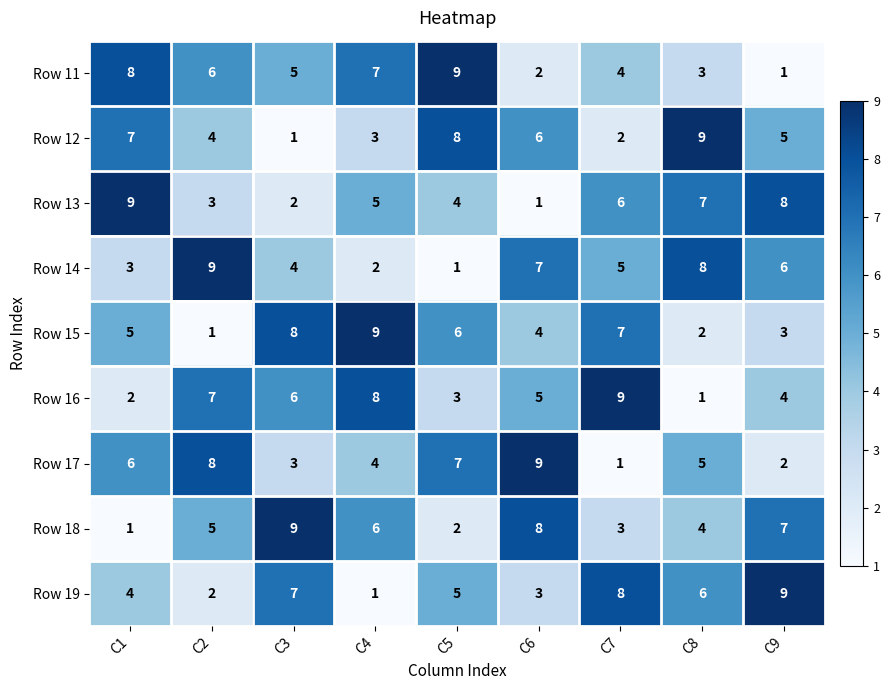

Is it true that Row 15 equals 4 at C6?

True